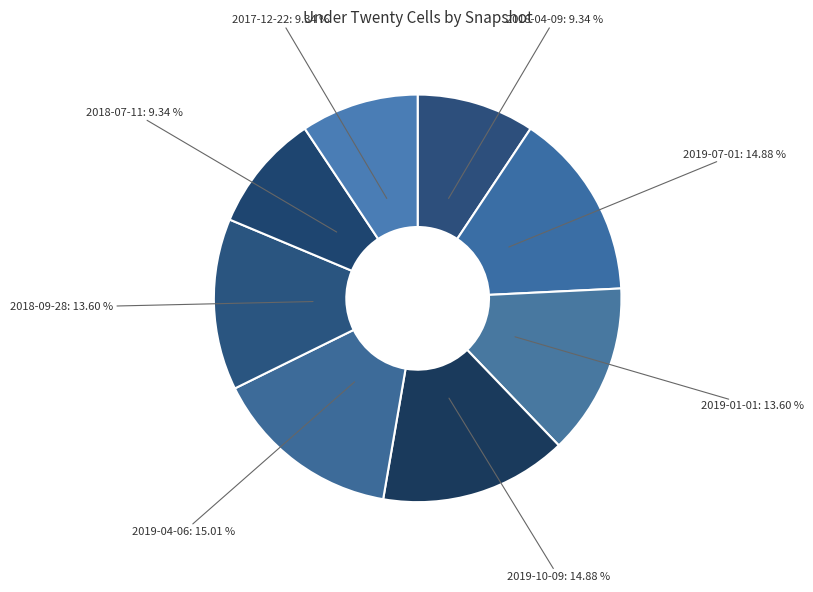

The 2018-07-11 slice represents 9% of the pie. True or false?

True